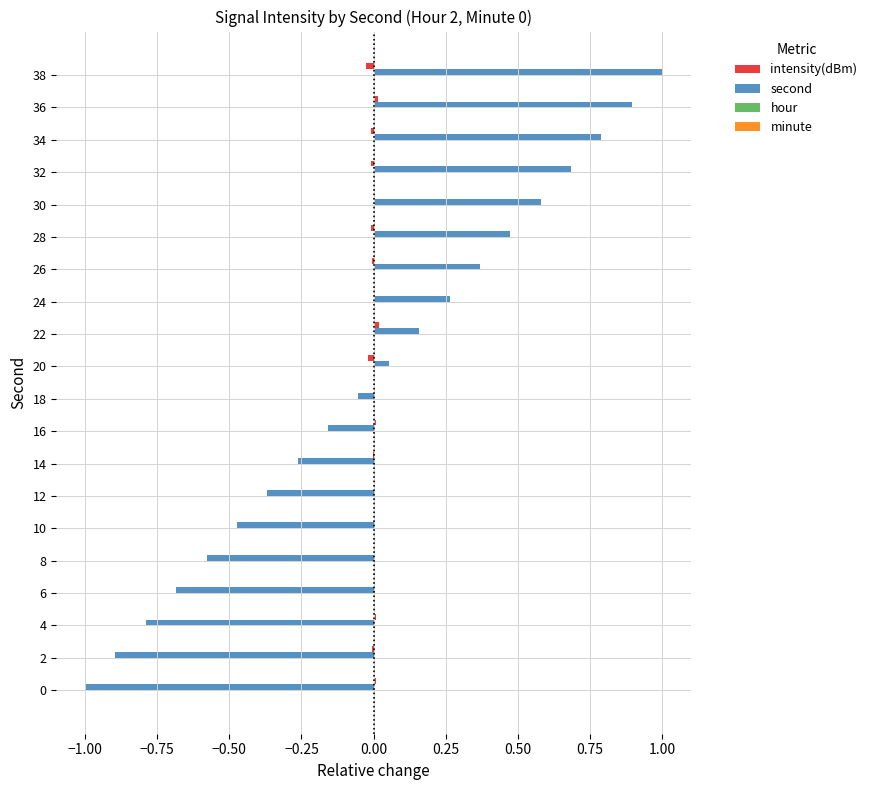

The value of second at 30 is 0.1. True or false?

False